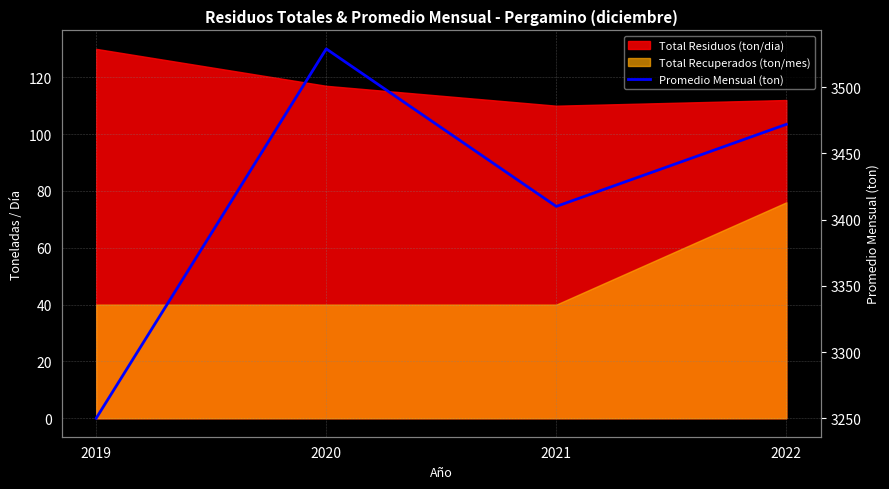

At which label is the value closest to 3389?

2021